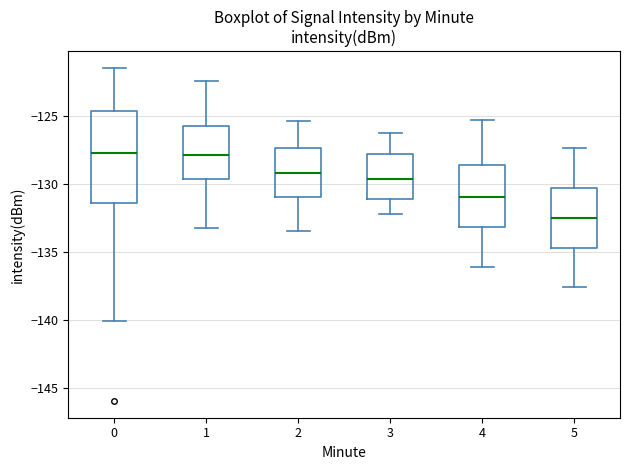

Which box is the tallest, from its lower edge to its upper edge?

0